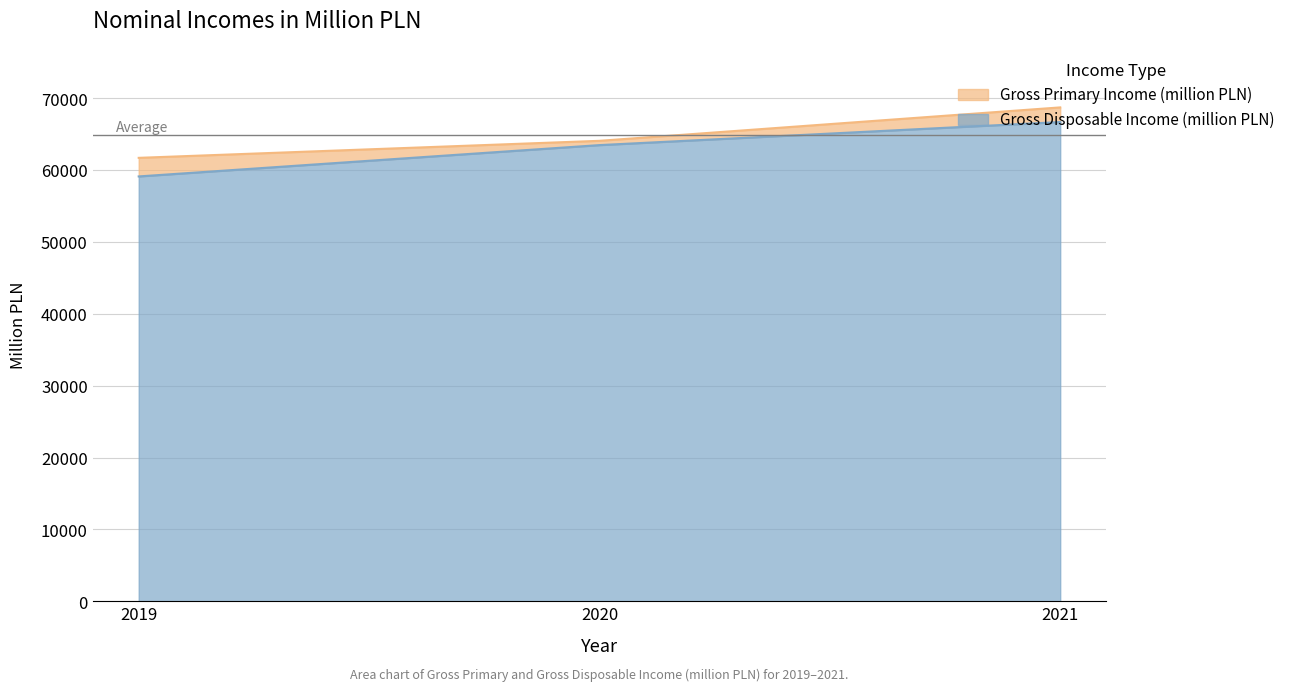

How many data points in Gross Disposable Income (million PLN) are above 63501?

1